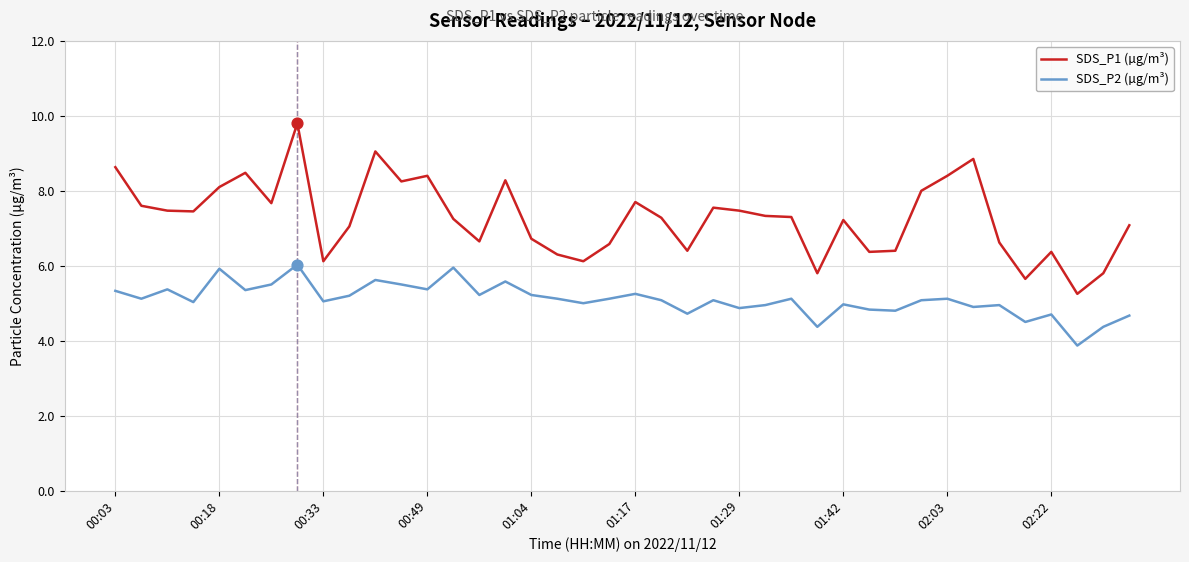

Which series has the largest range (max minus min)?

SDS_P1 (µg/m³)